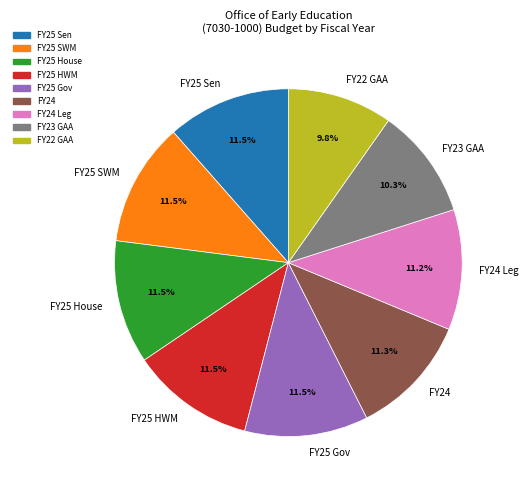

To the nearest percent, what is the combined percentage of FY22 GAA and FY25 HWM?

21%